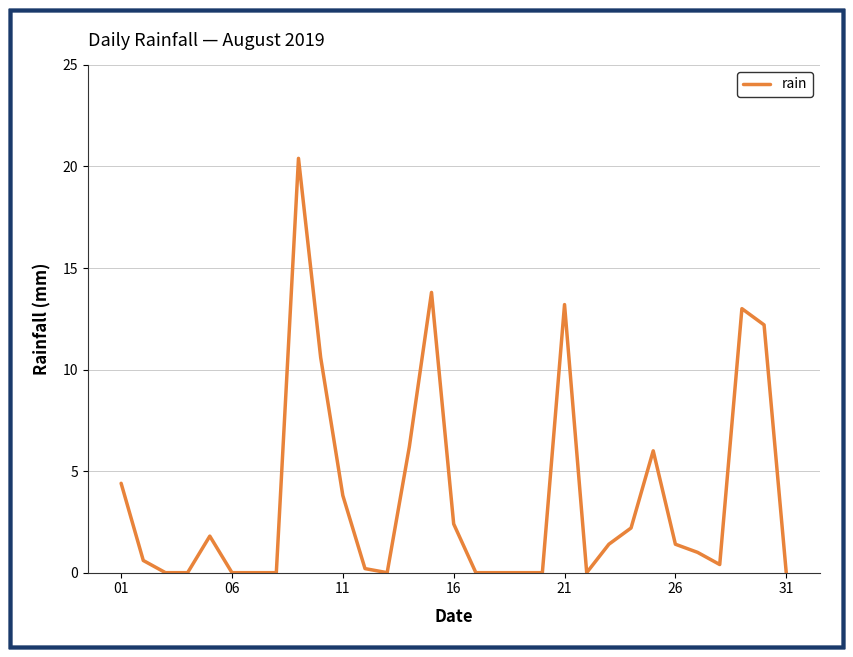

Does the chart display data point markers on the line(s)?

No